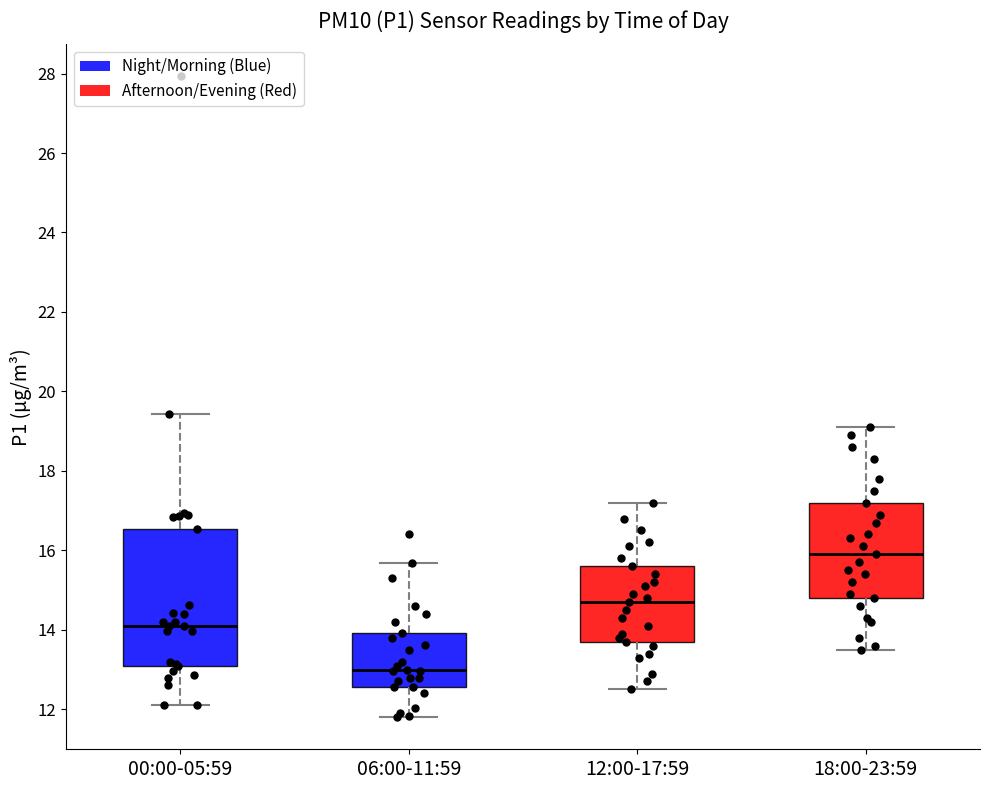

Which box is the tallest, from its lower edge to its upper edge?

00:00-05:59